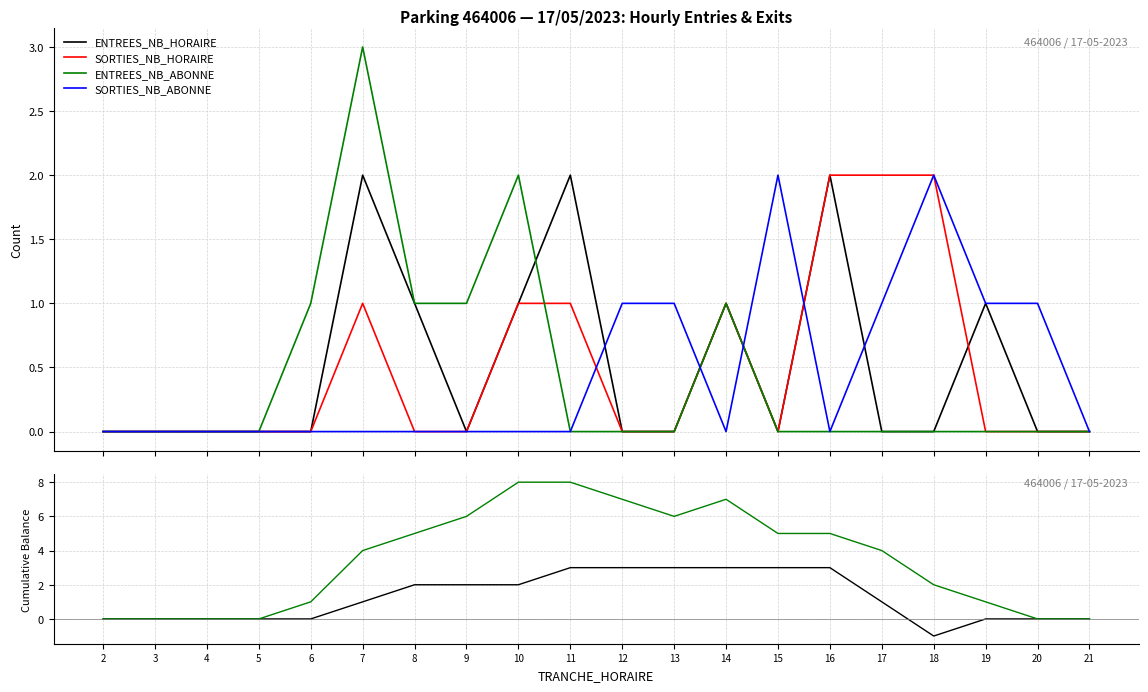

Which series changed the most between 7 and 12?

ENTREES_NB_ABONNE